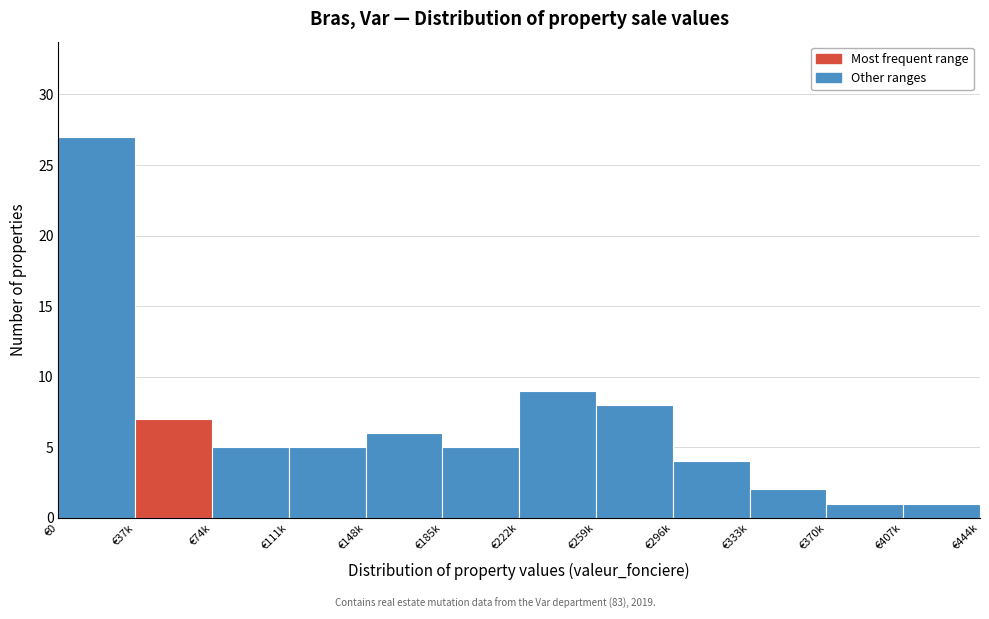

Reading right to left, extract all data points from this chart.

1	1	2	4	8	9	5	6	5	5	7	27